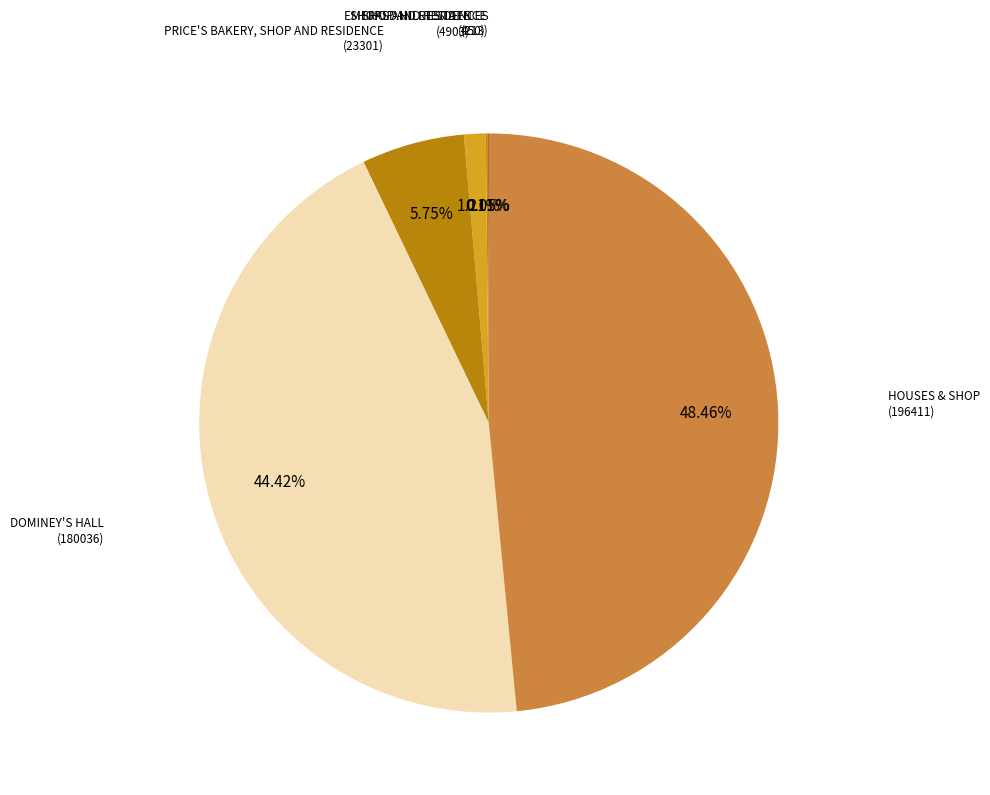

Does any single category account for the majority?

No